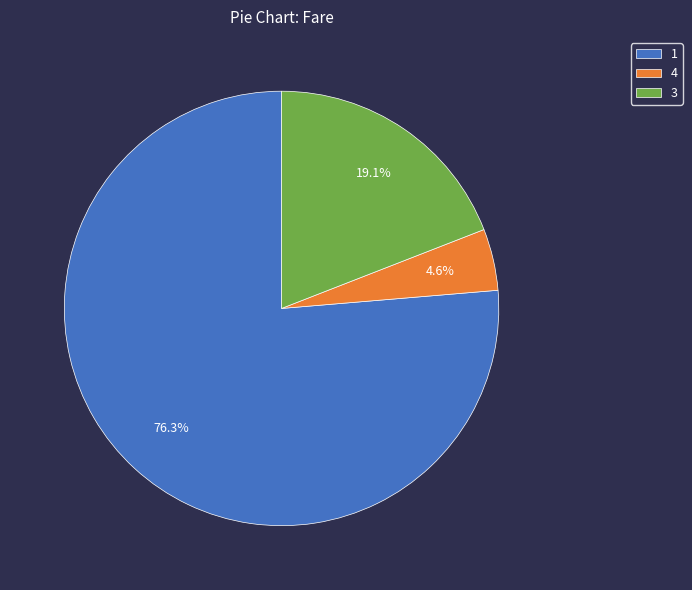

The 3 slice represents 19% of the pie. True or false?

True